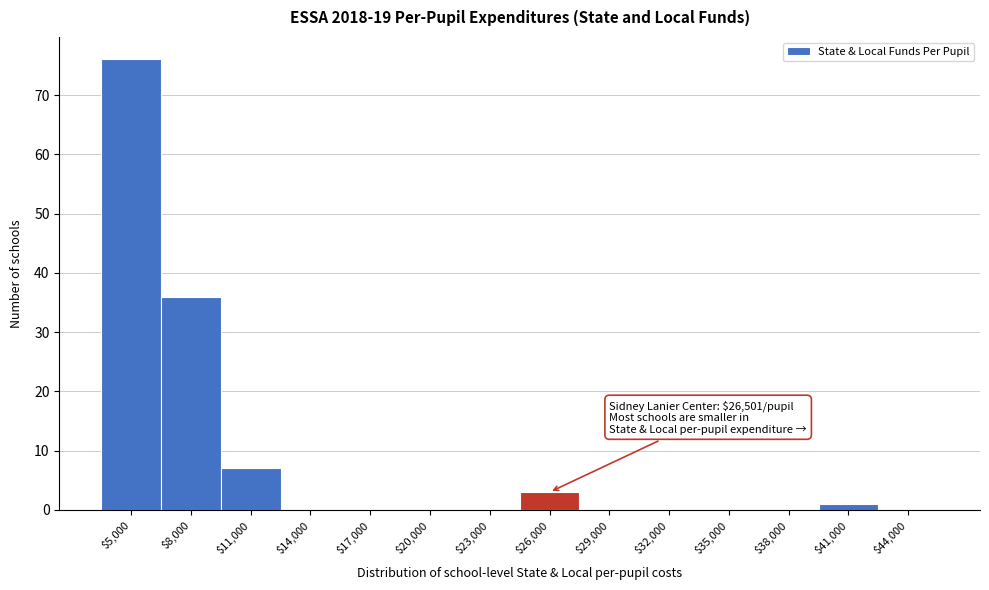

Is it true that the value at $17,000 is 0?

True